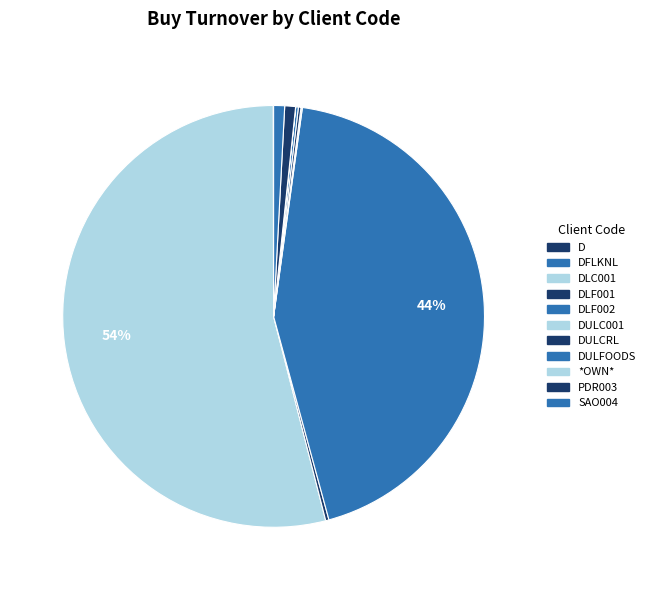

Is there any slice that represents more than half of the pie?

Yes